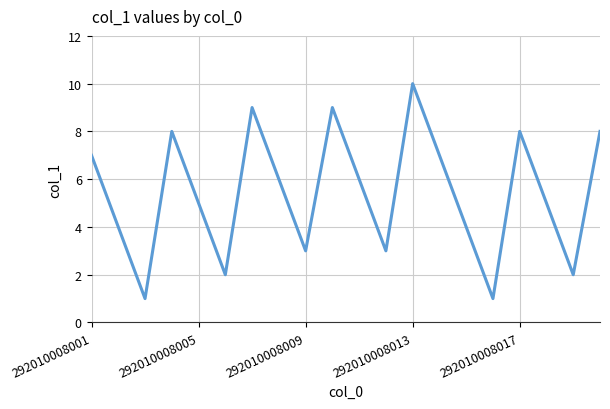

What is the difference between the maximum and minimum values?

9